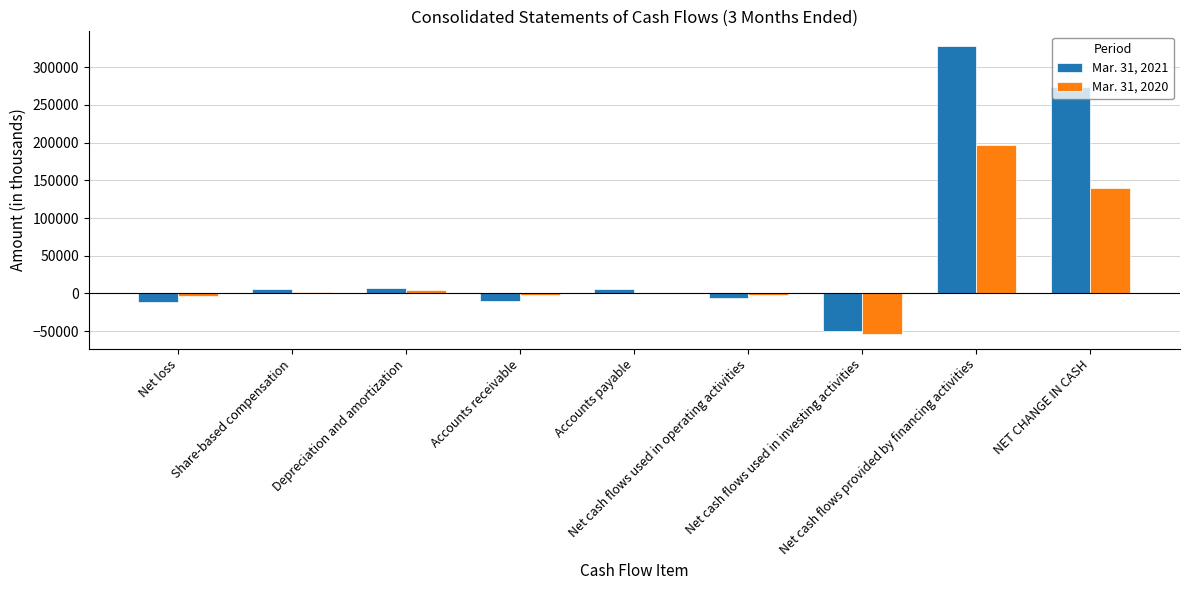

Which series has the largest total across all categories?

Mar. 31, 2021